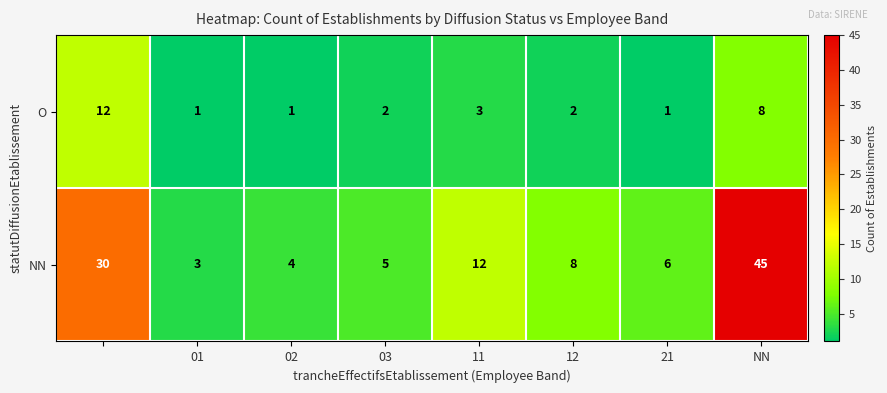

Reading left to right, list all the values displayed in this chart.

O: 12	1	1	2	3	2	1	8
NN: 30	3	4	5	12	8	6	45